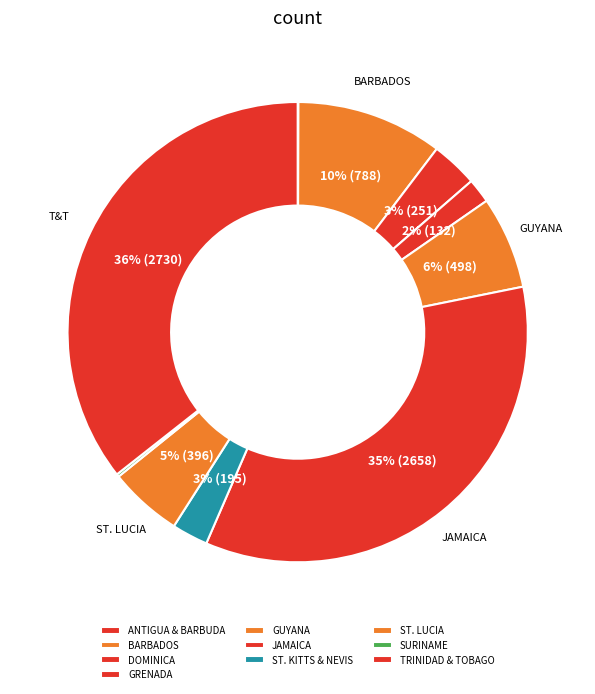

Combined, what portion of the pie is SURINAME and ST. KITTS & NEVIS?

2.7%